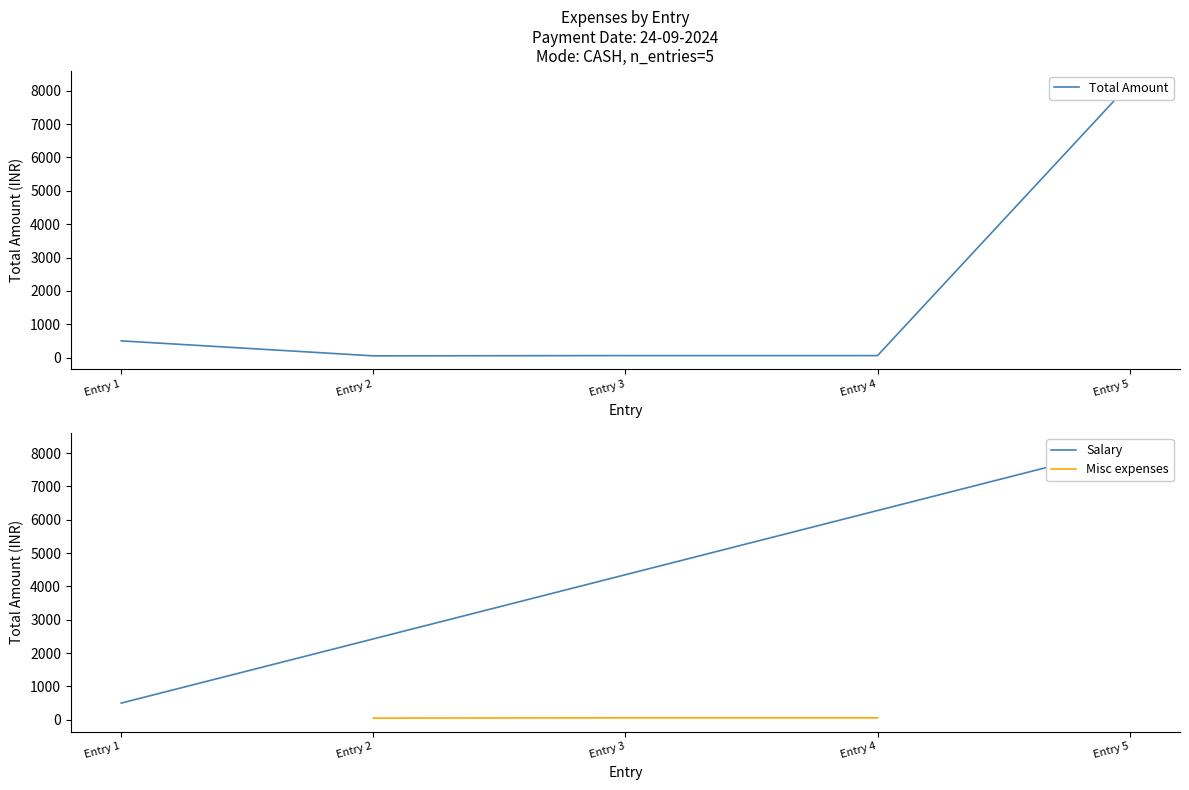

How many data points are less than 58?

1